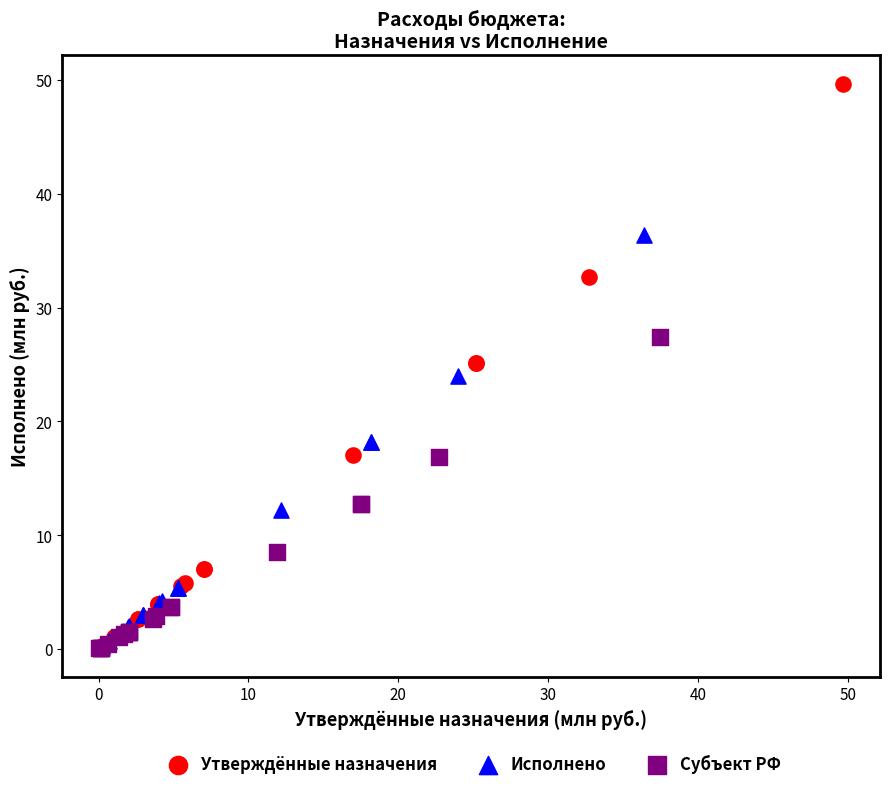

Which series has the widest spread of Y values?

Утверждённые назначения